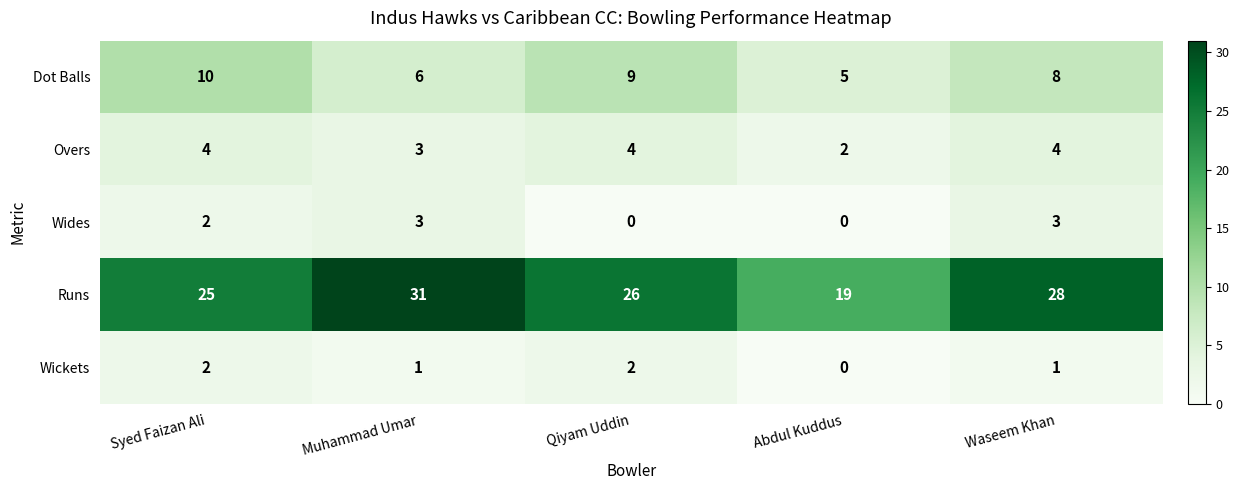

What is the greatest value displayed?

31